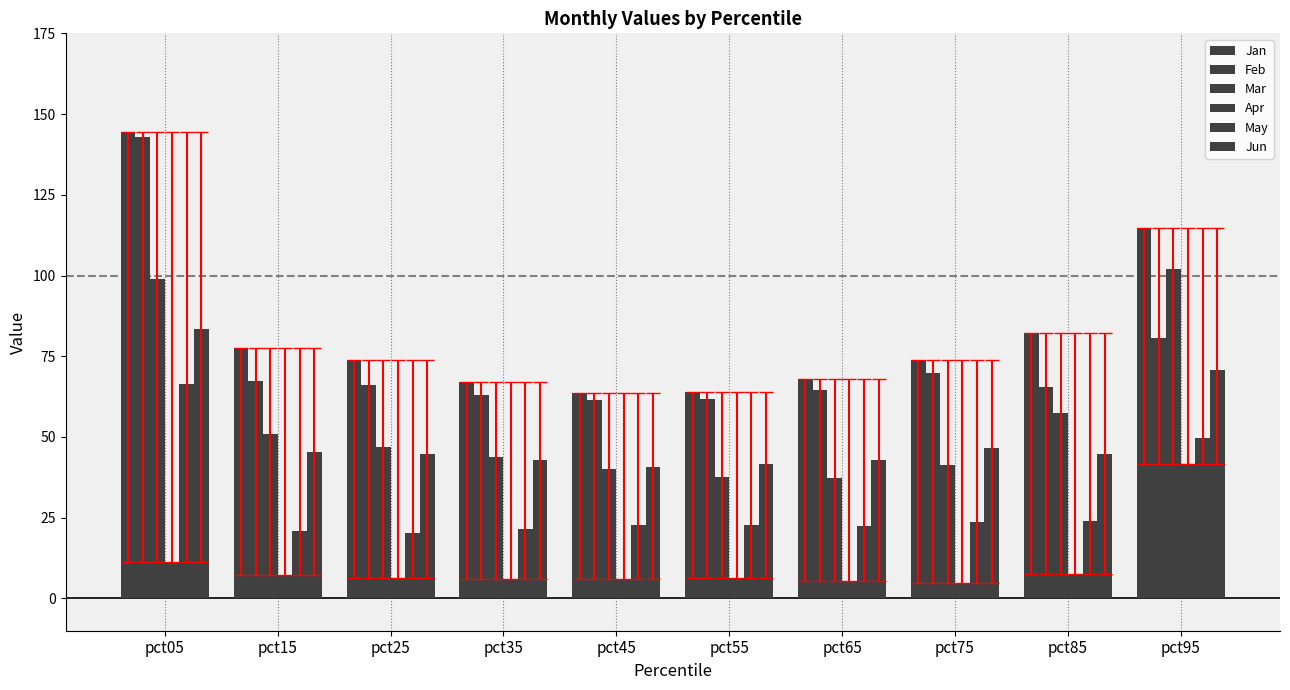

How many distinct data groups are displayed?

6